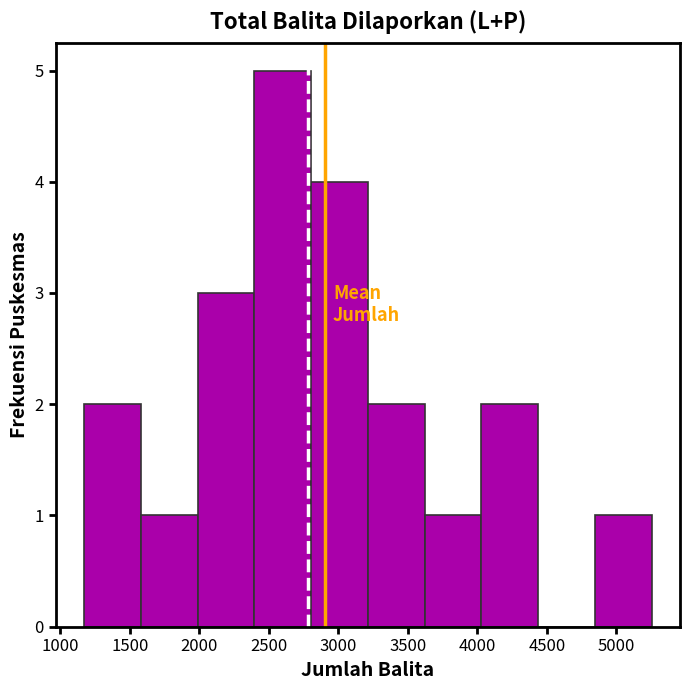

Over which range of the x-axis is the bar tallest?

2400 to 2800